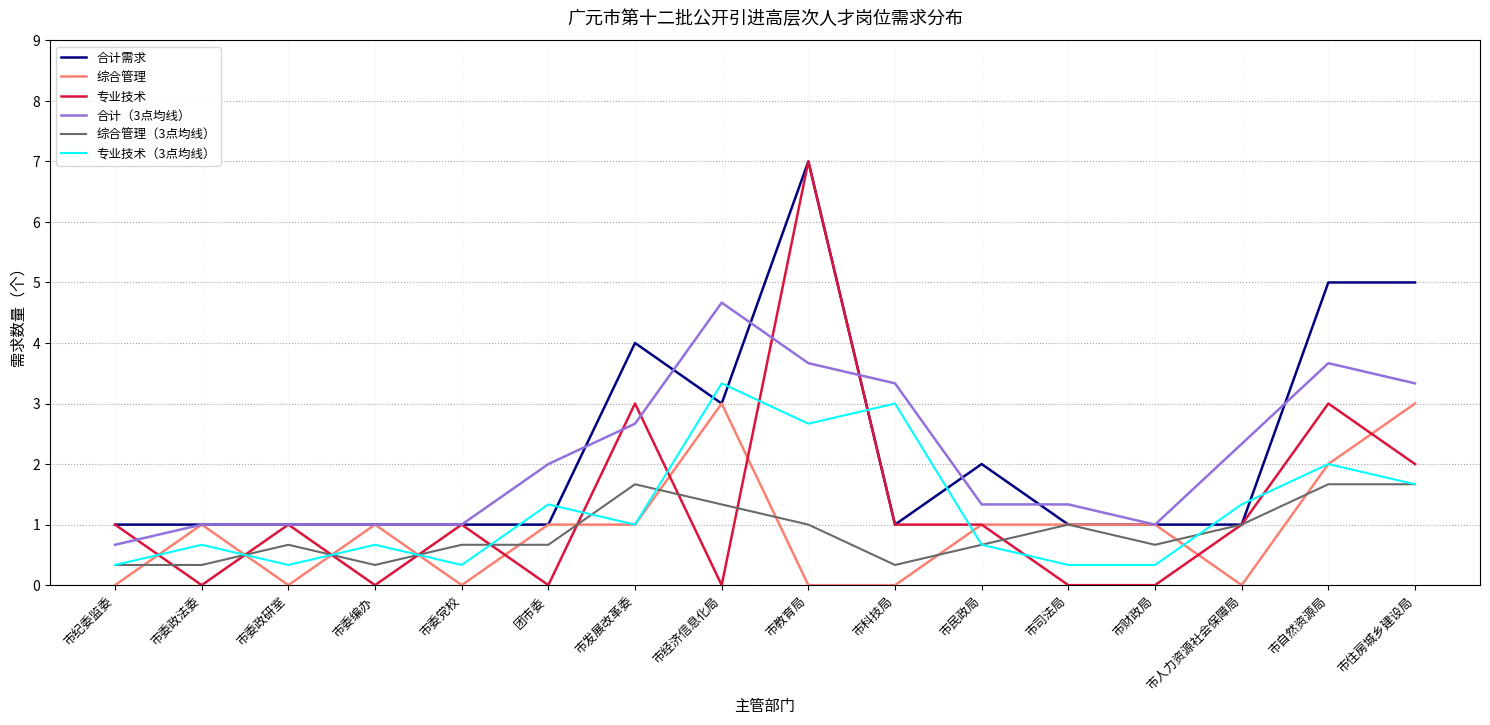

What is the total value across all series at 市住房城乡建设局?

16.7